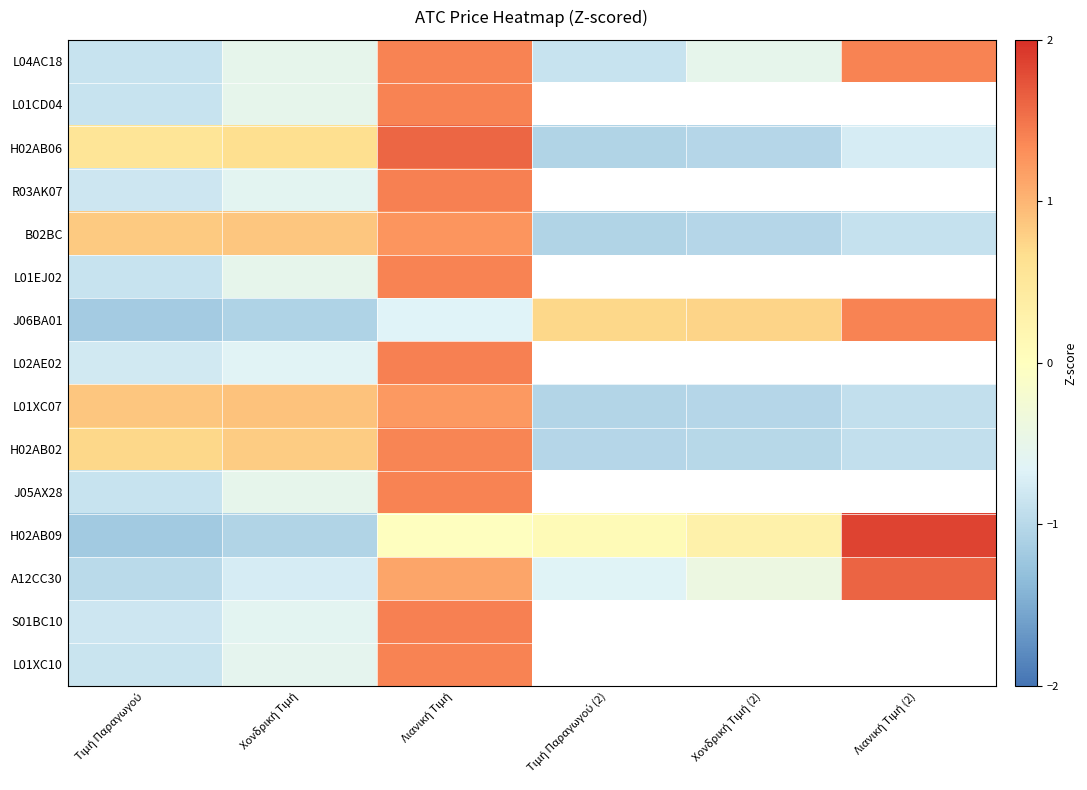

What is the sum of the H02AB06 values at Χονδρική Τιμή and Λιανική Τιμή (2)?

-0.1